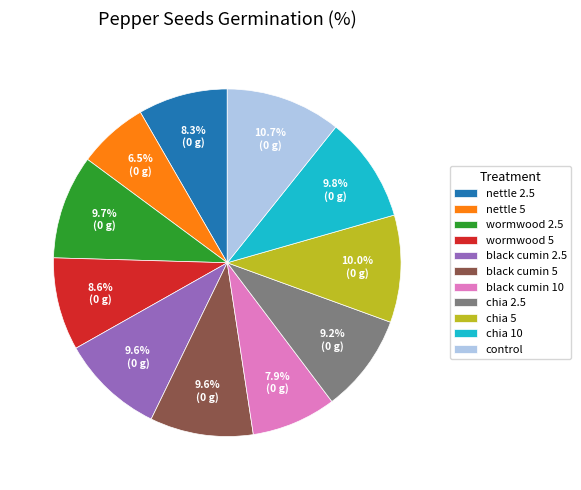

What is the total percentage of black cumin 5 and black cumin 10?

17.5%